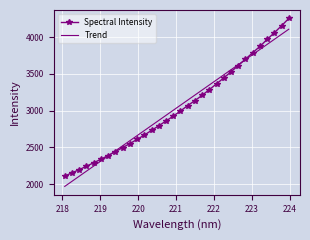

What is the smallest value displayed?

1969.4